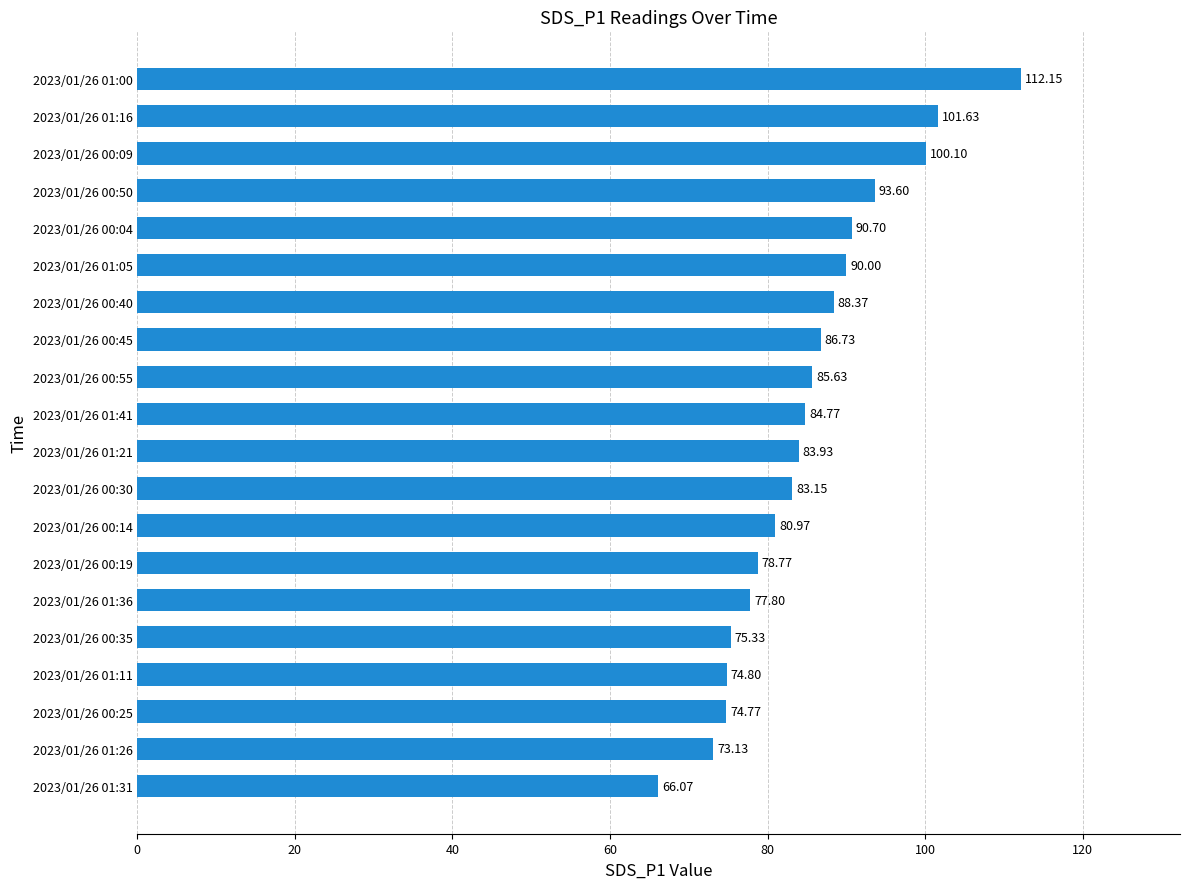

What is the smallest value displayed?

66.1